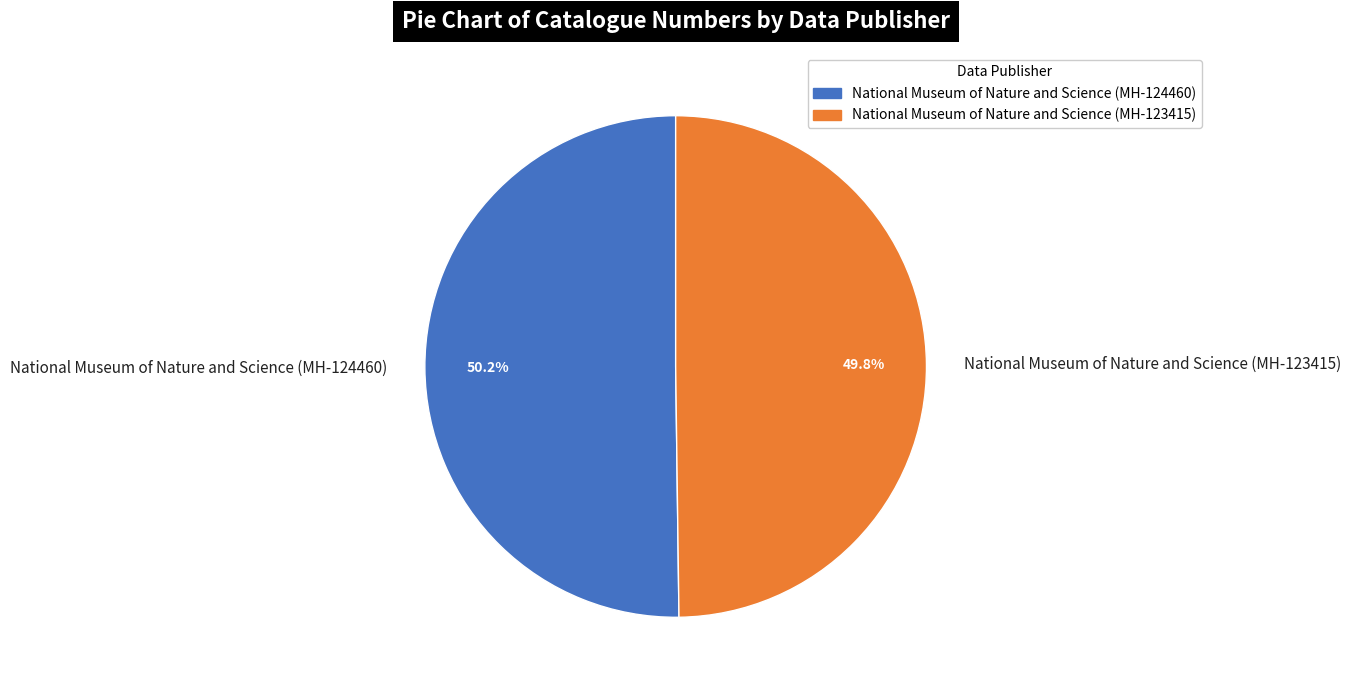

How much of the chart is everything except National Museum of Nature and Science (MH-124460)?

49.8%